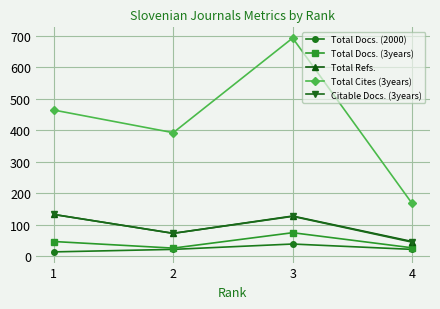

True or false: Total Refs. and Total Docs. (3years) intersect in this chart.

False